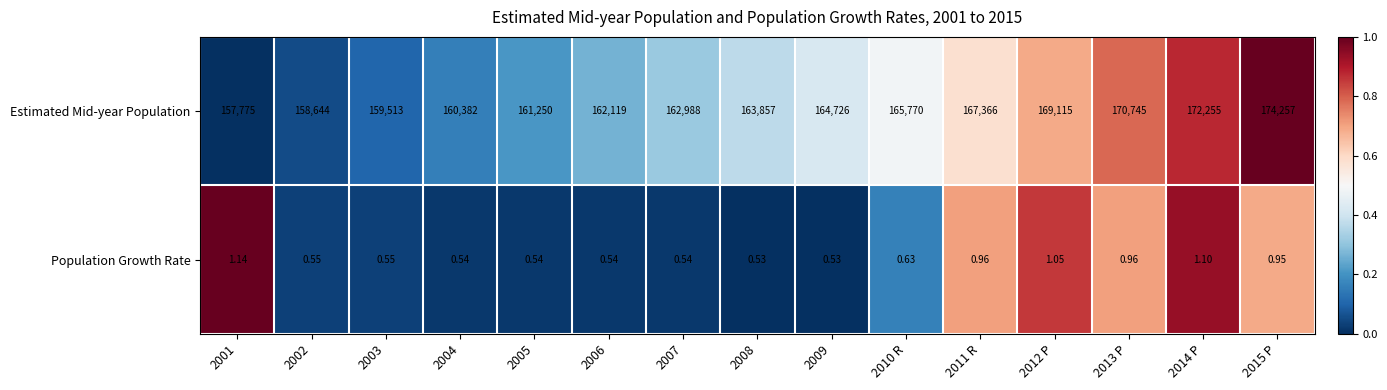

Between 2007 and 2011 R, which series saw the biggest shift?

Estimated Mid-year Population